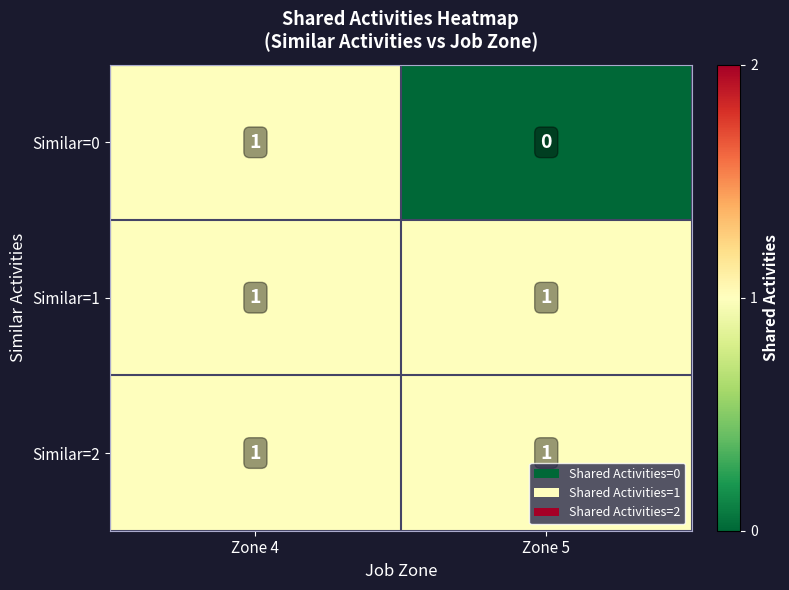

The Similar=2 series shows 2 at Zone 4. True or false?

False